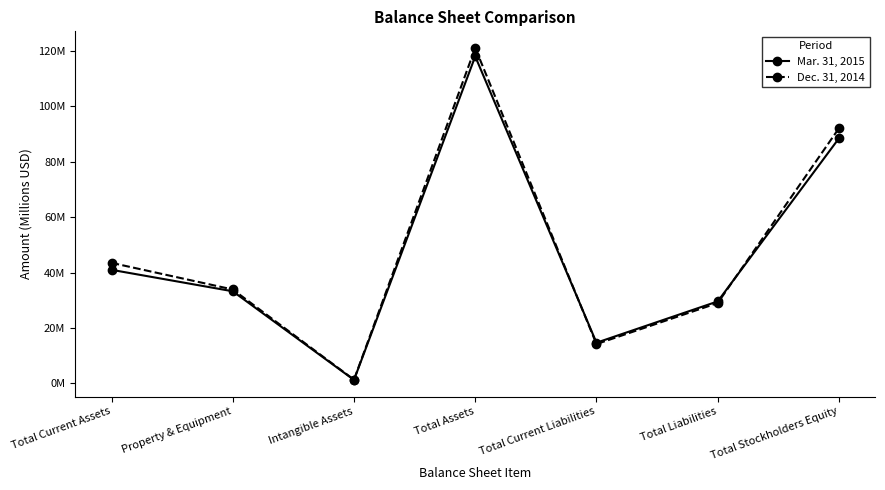

Which category has the highest value in the Dec. 31, 2014 series?

Total Assets